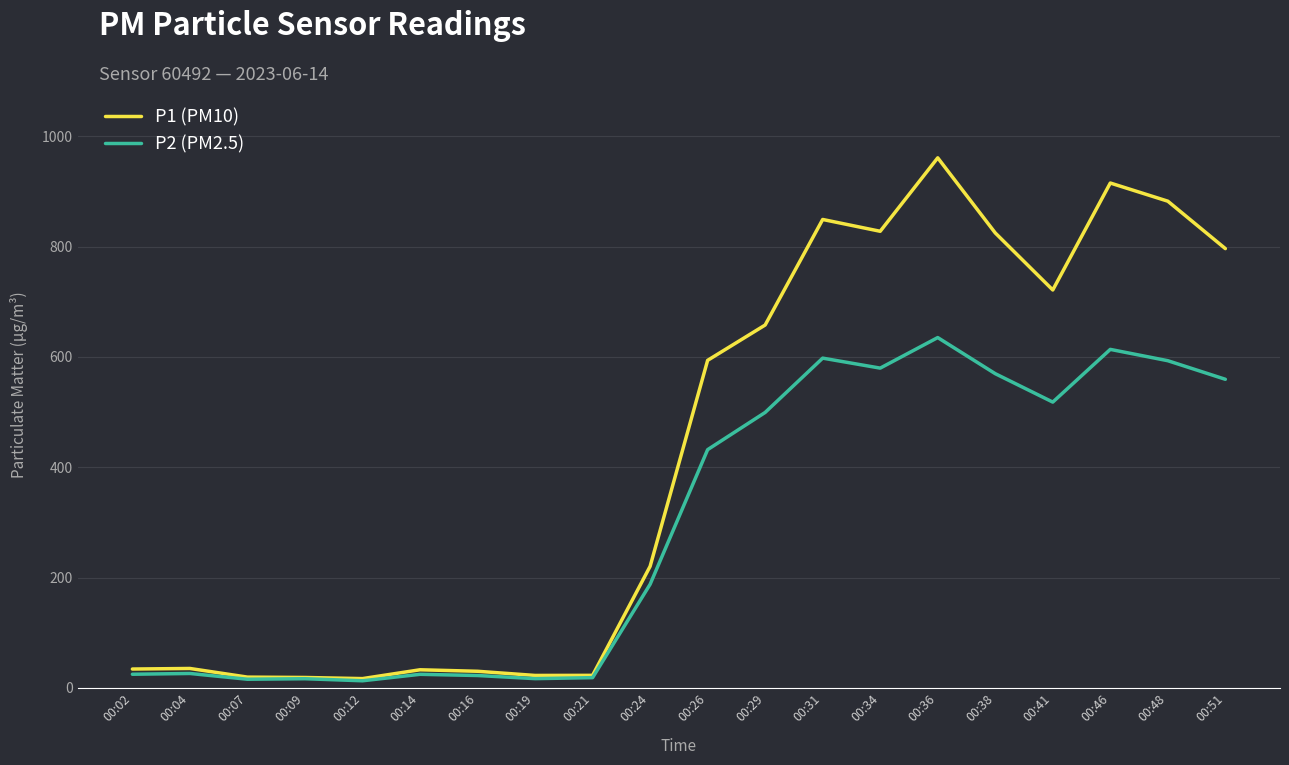

Rank the series by their maximum value, from highest to lowest.

P1 (PM10), P2 (PM2.5)